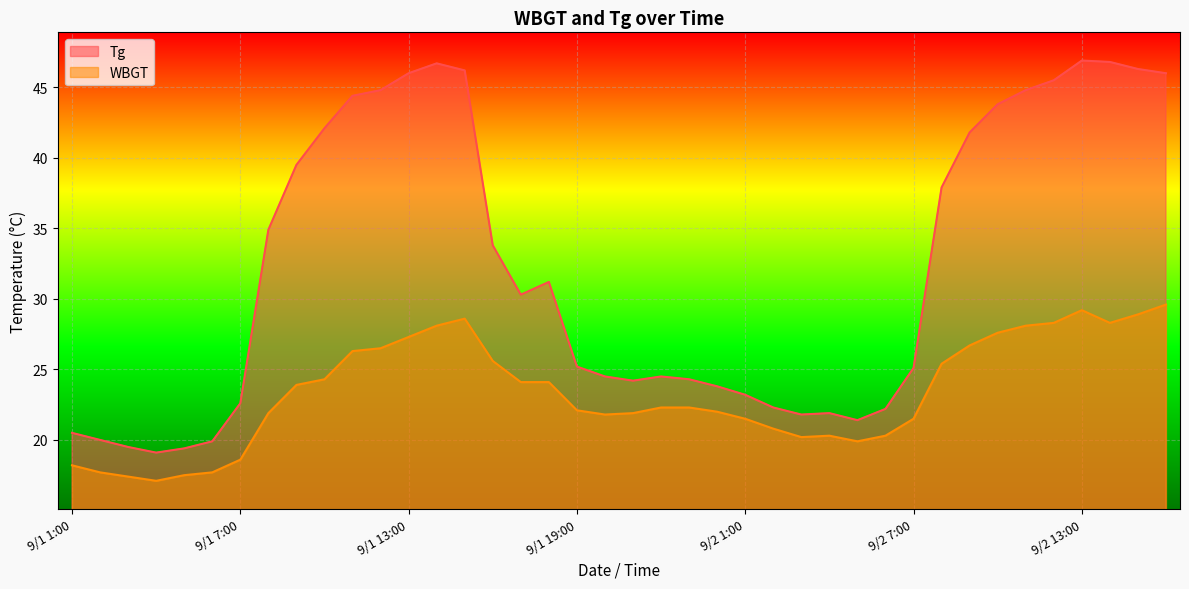

Does the chart display data point markers on the line(s)?

No